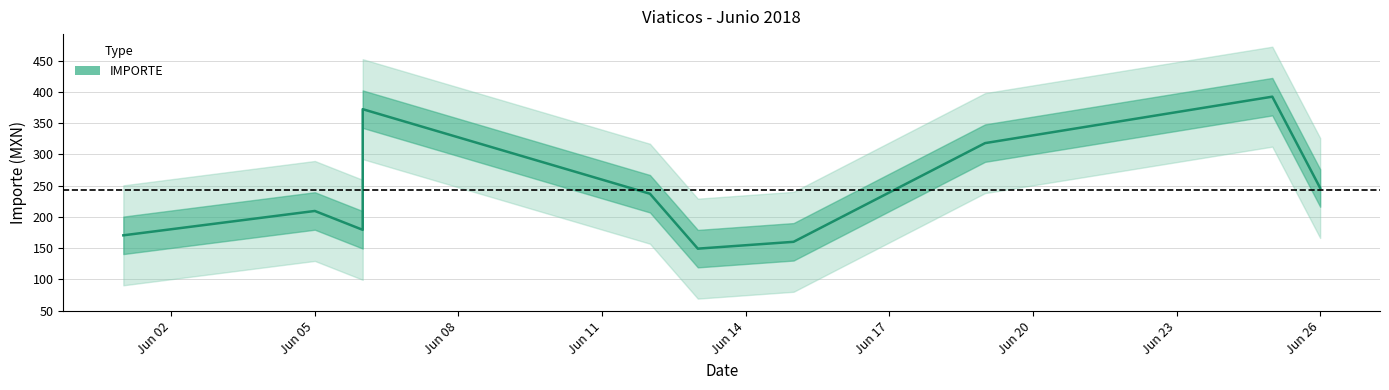

True or false: the data shows 170.5 at 2018-06-01.

True